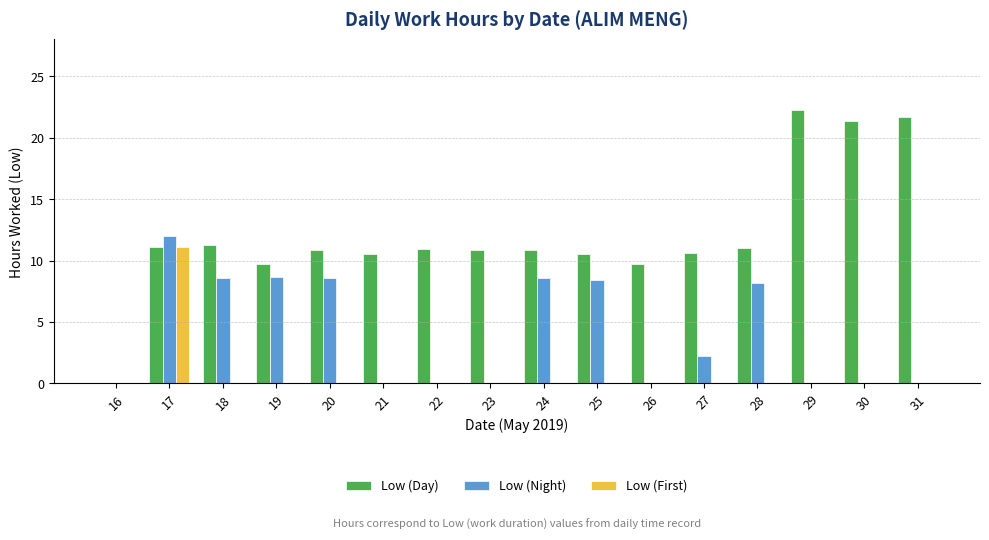

How many groups of bars are there?

16